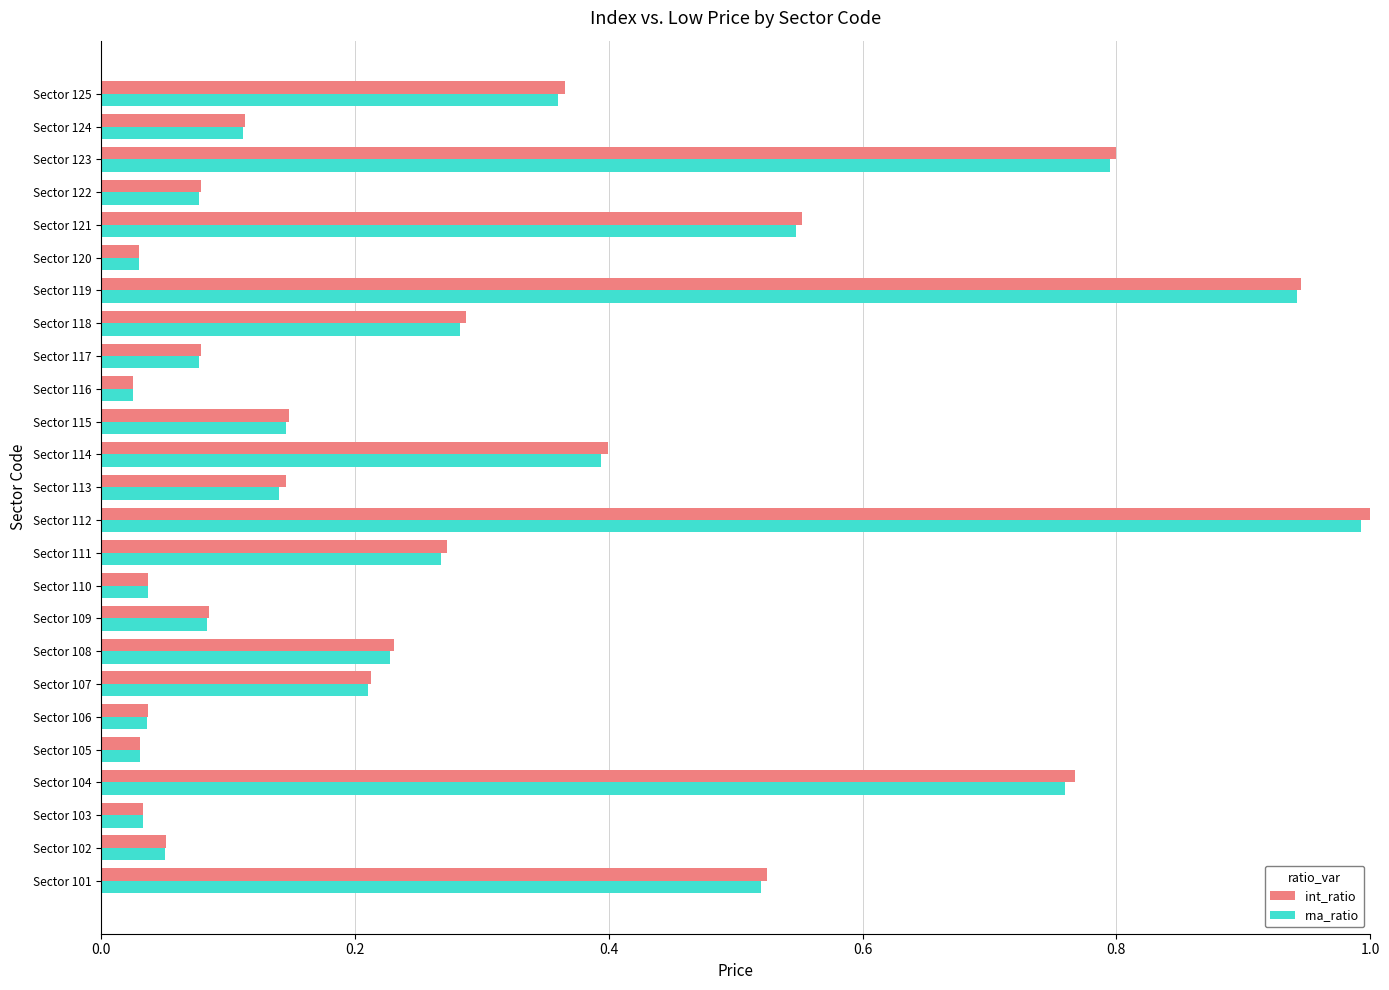

Which label corresponds to the largest value in the chart?

Sector 112